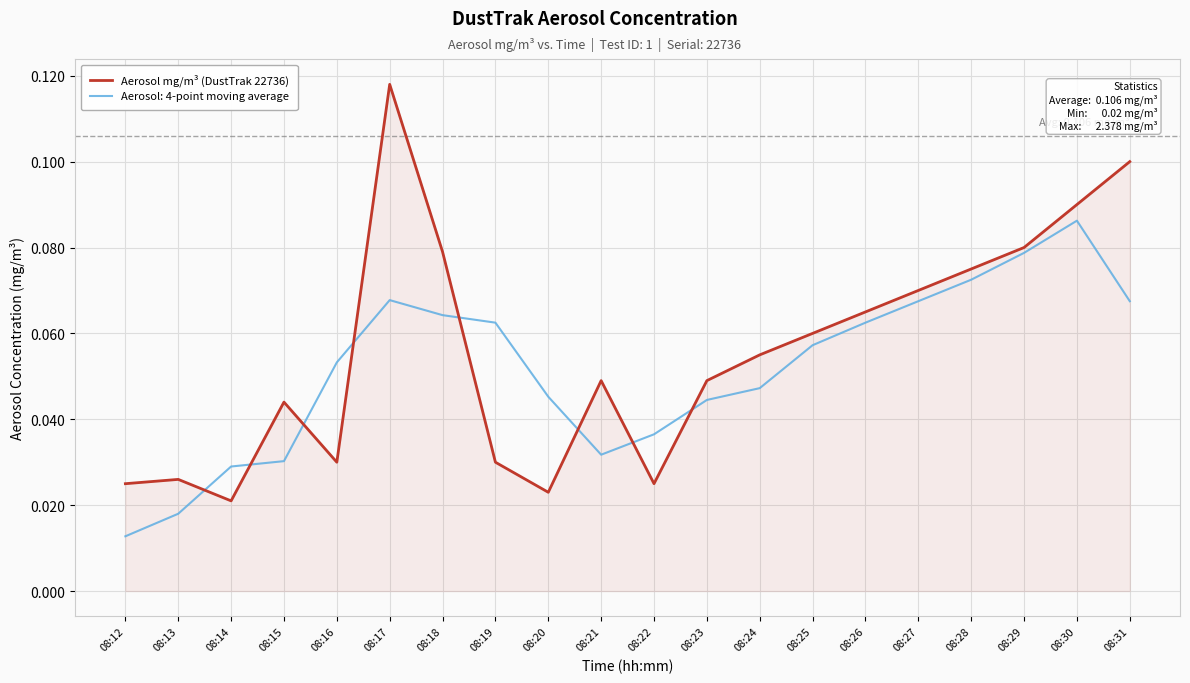

True or false: Aerosol mg/m³ (DustTrak 22736) has a value of 0.1 at 08:26.

True